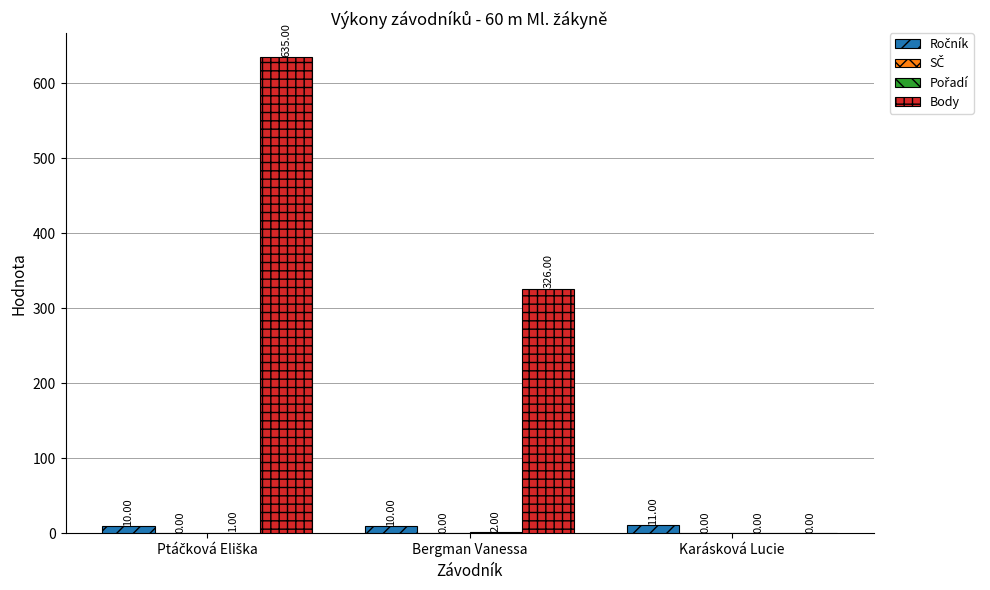

How many data points does each series have?

3